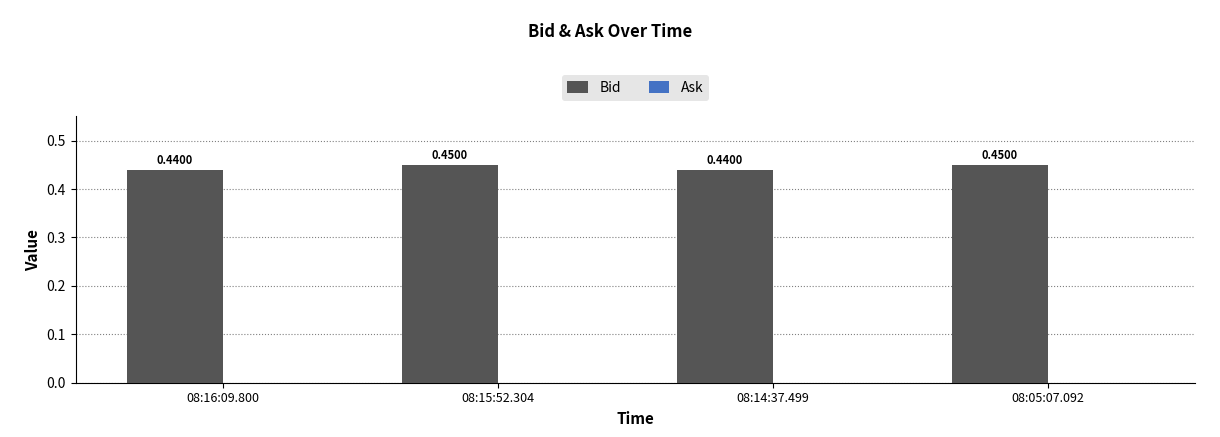

Between 08:15:52.304 and 08:14:37.499, which is larger?

08:15:52.304